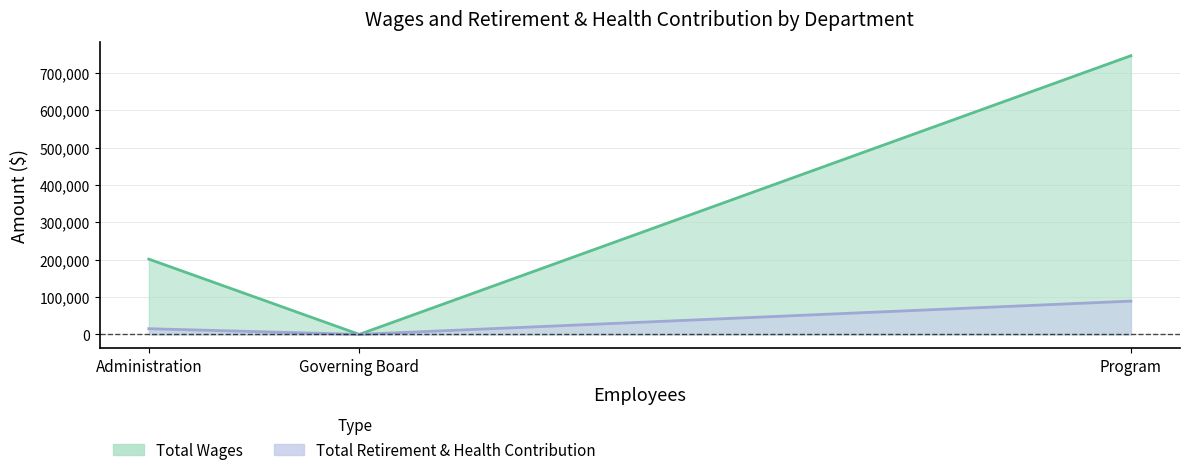

Rank the series by their maximum value, from lowest to highest.

Total Retirement & Health Contribution, Total Wages